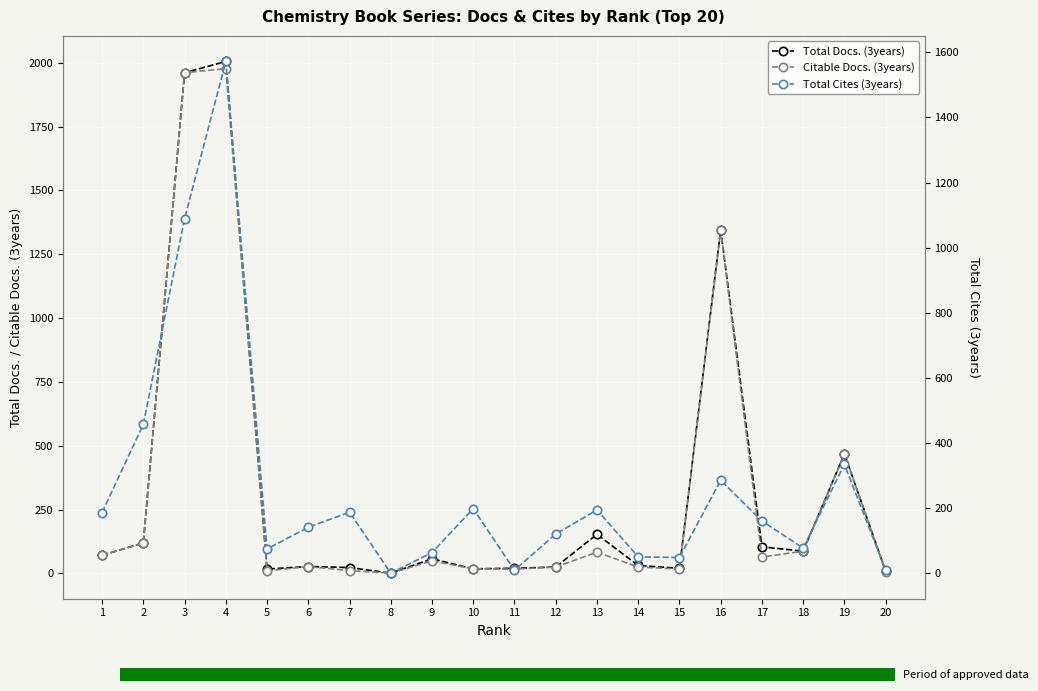

At which label does Total Docs. (3years) reach its minimum?

8